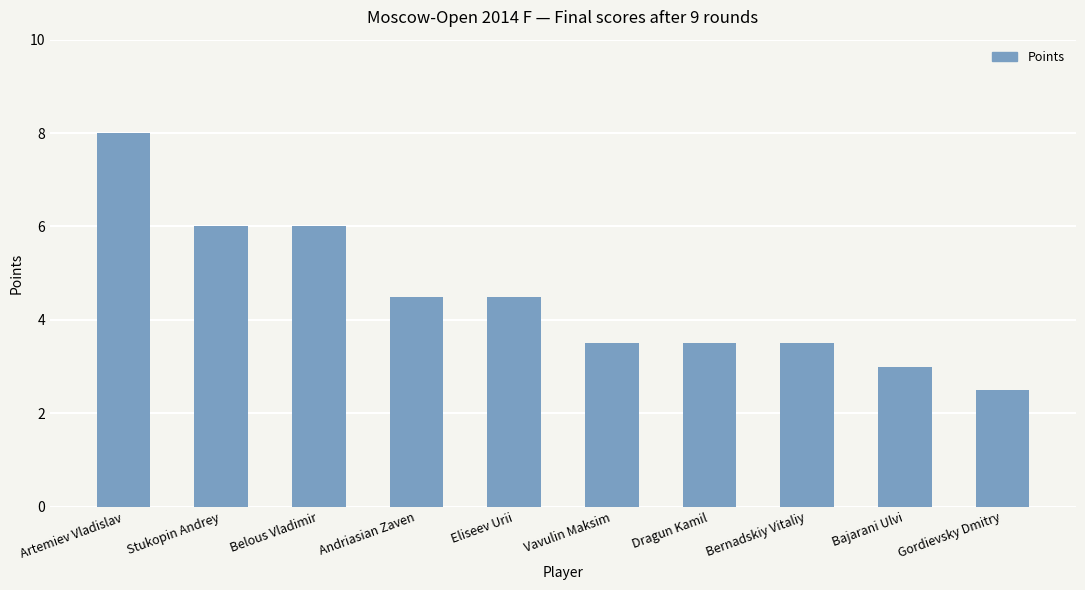

What is the approximate value at Stukopin Andrey?

6.0